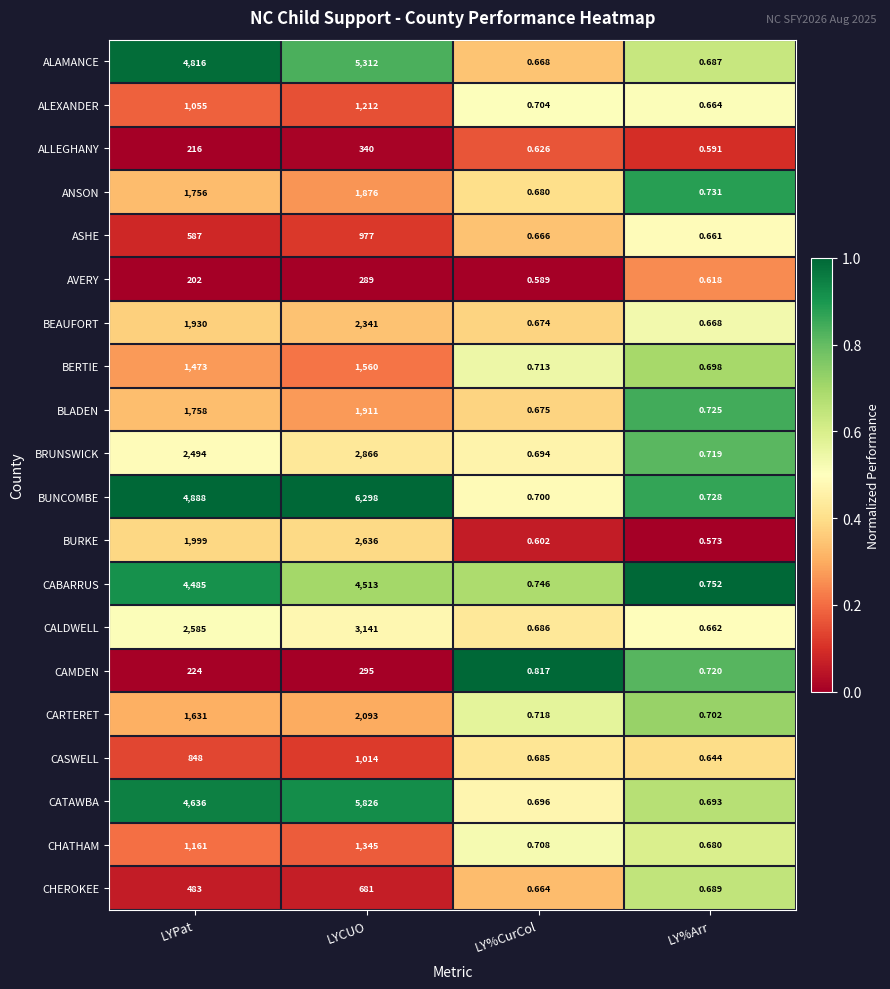

Which series has the largest total across all categories?

BUNCOMBE